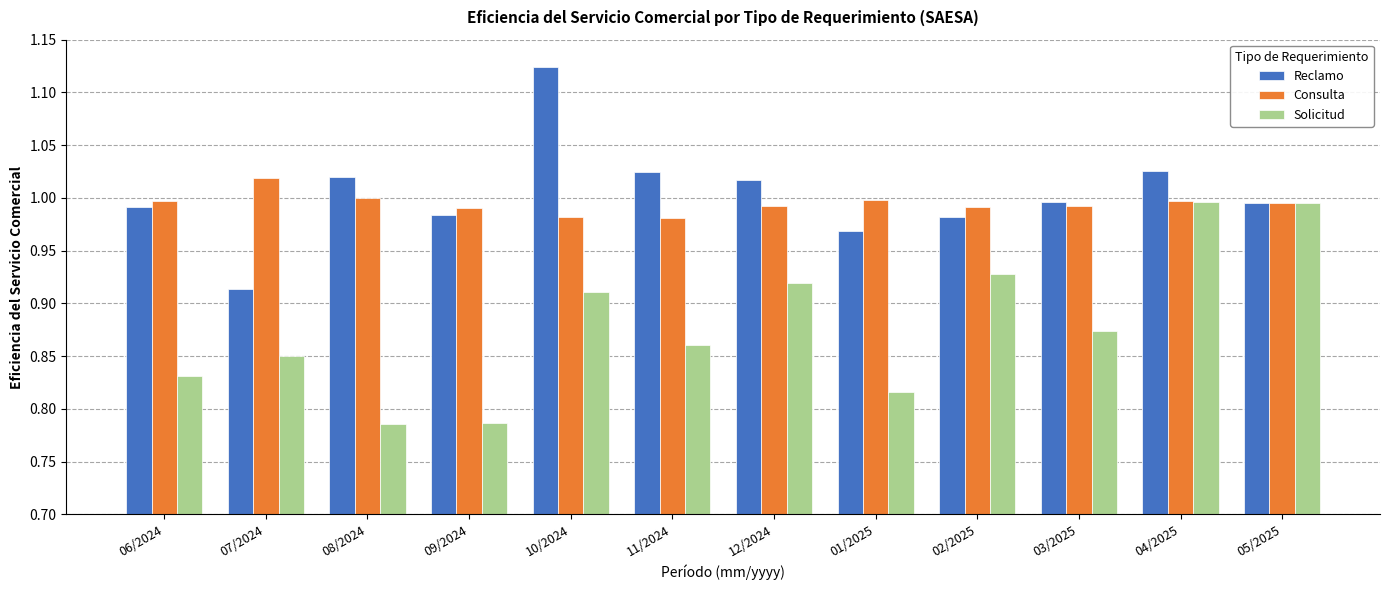

What is the total value across all series at 06/2024?

2.8